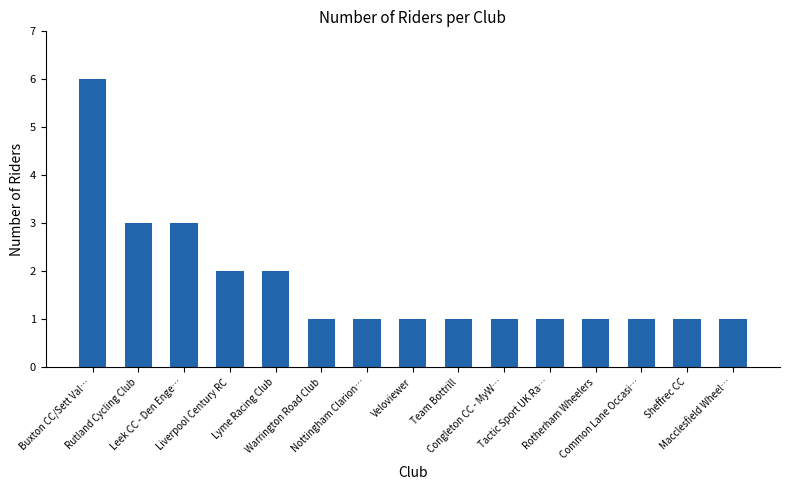

Count the values in the range 1 to 2.

12